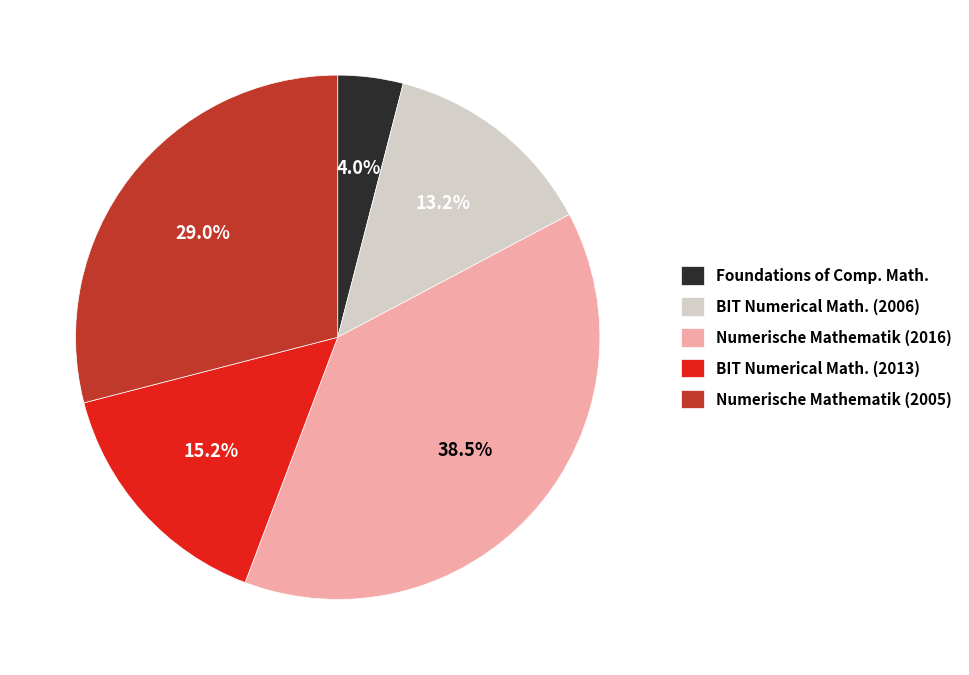

Is there any slice that represents more than half of the pie?

No